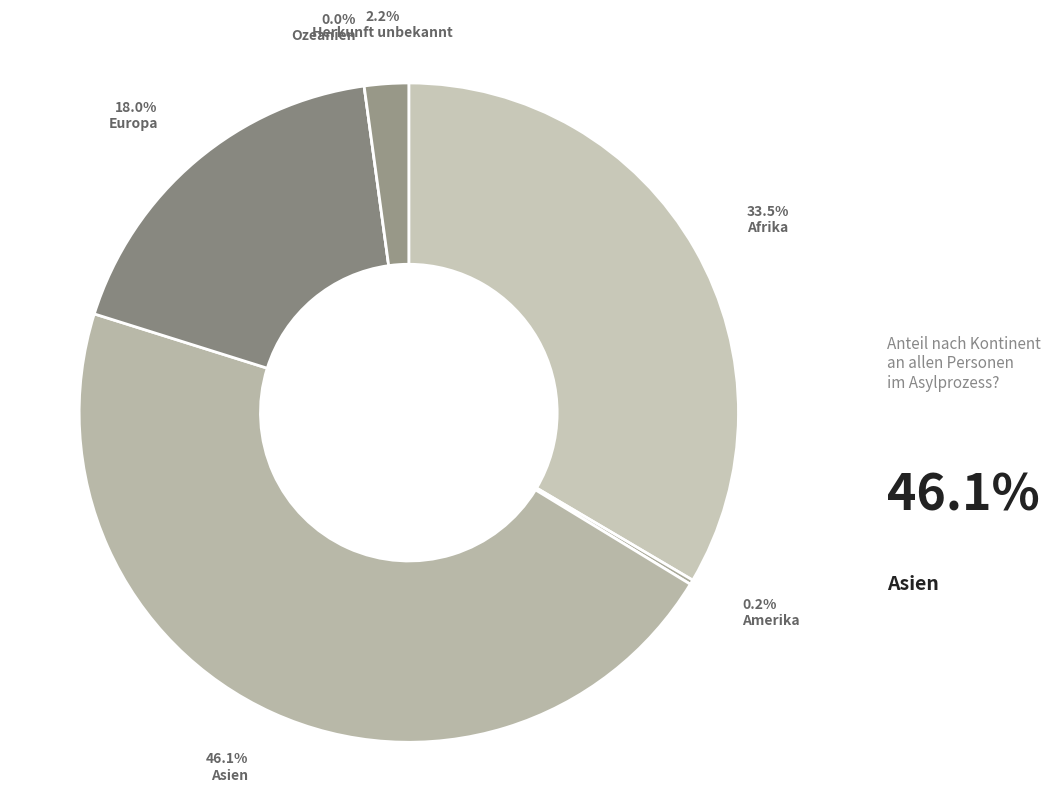

Is it true that Europa is 18% of the pie?

True